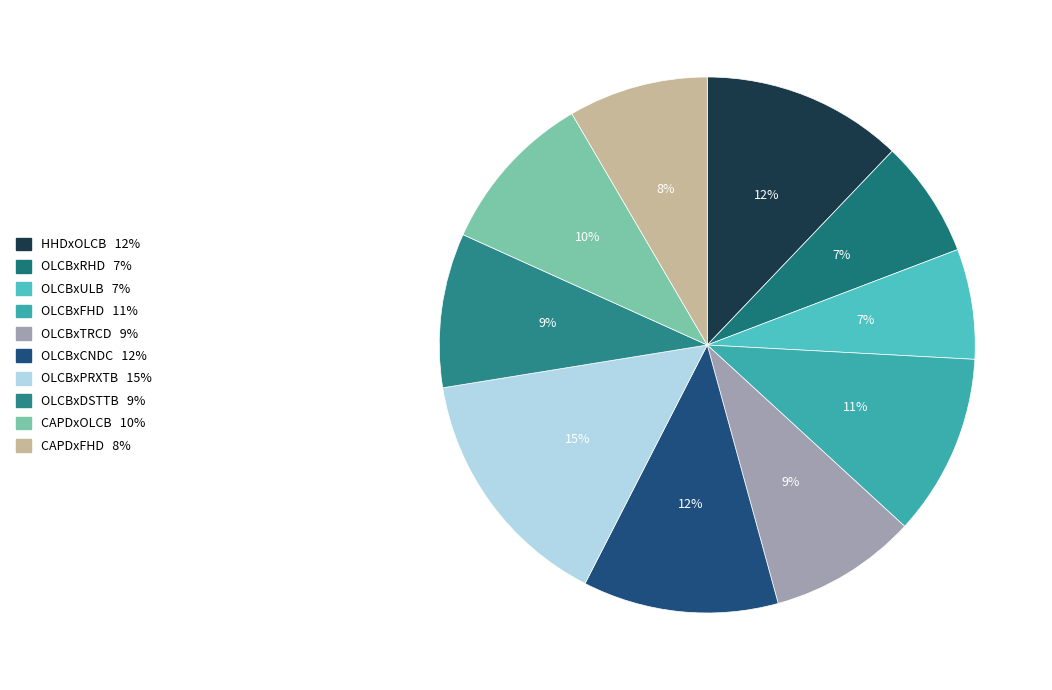

Rank the categories by value from highest to lowest.

OLCBxPRXTB, HHDxOLCB, OLCBxCNDC, OLCBxFHD, CAPDxOLCB, OLCBxDSTTB, OLCBxTRCD, CAPDxFHD, OLCBxRHD, OLCBxULB